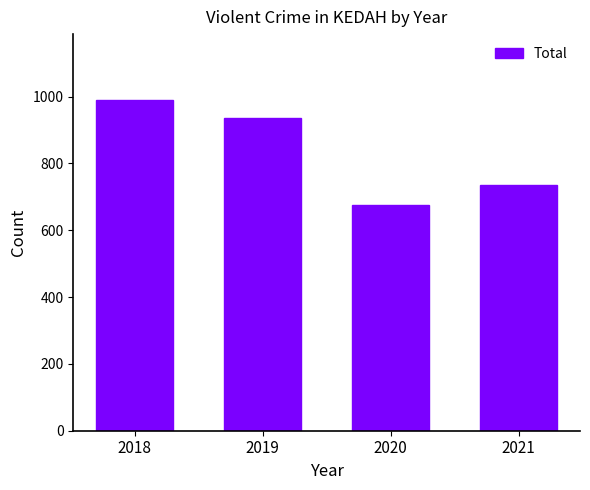

What is the maximum value shown in the chart?

989